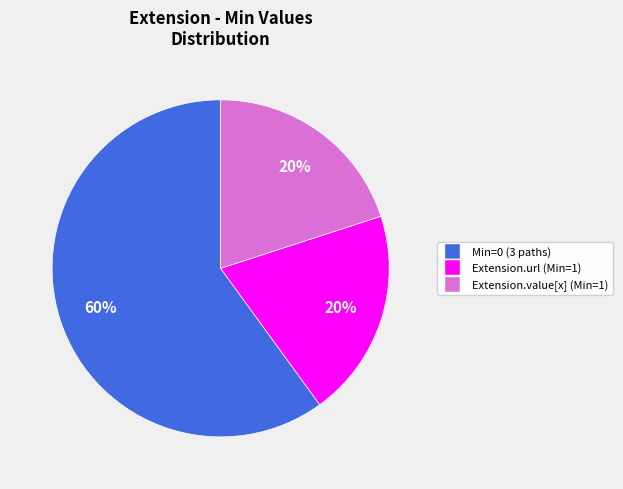

Does any single category account for the majority?

Yes